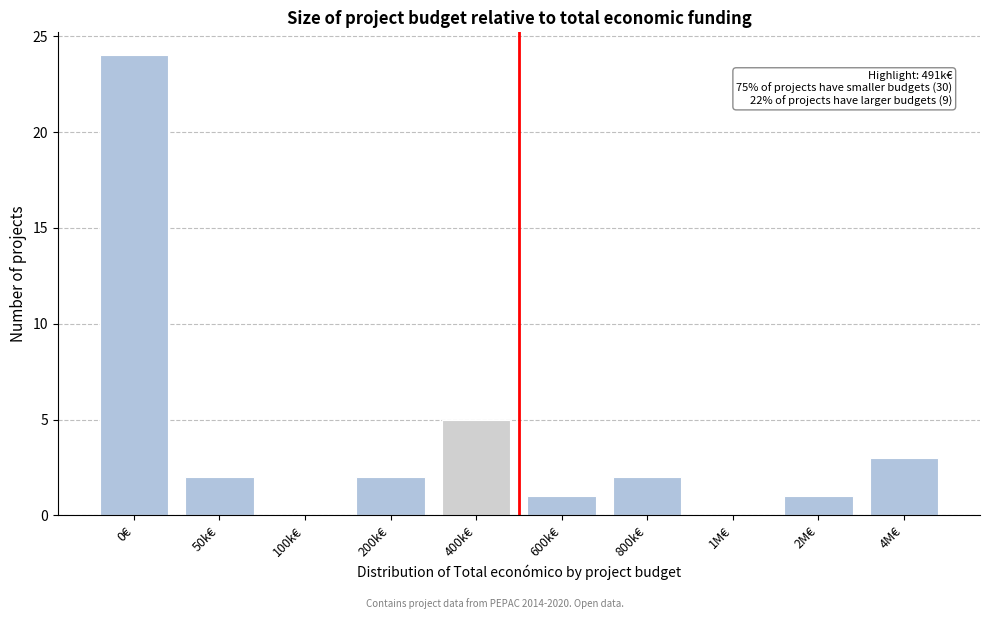

Reading right to left, extract all data points from this chart.

4M€=3	2M€=1	1M€=0	800k€=2	600k€=1	400k€=5	200k€=2	100k€=0	50k€=2	0€=24